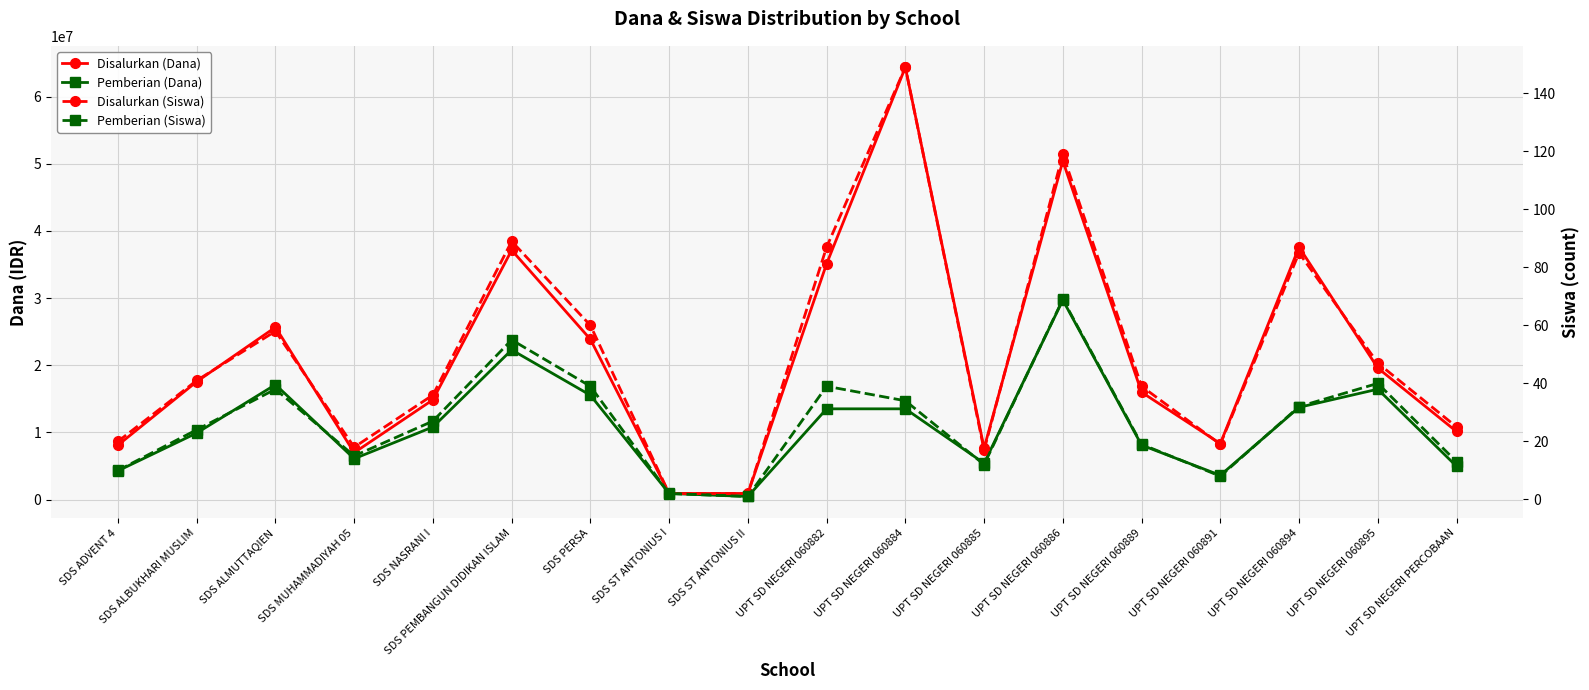

True or false: Pemberian (Siswa) has a value of 12 at UPT SD NEGERI 060885.

True